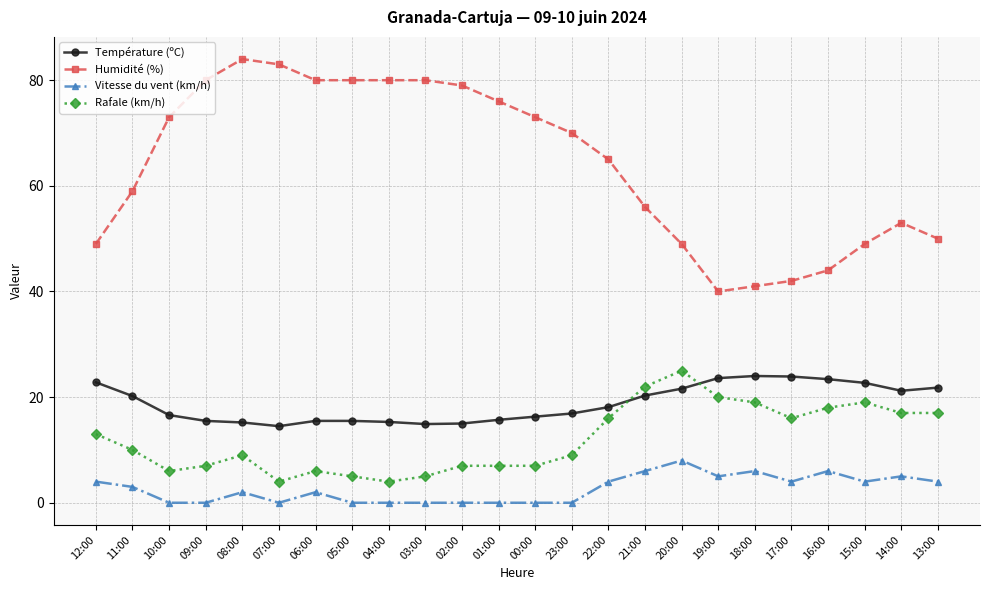

What value does the Vitesse du vent (km/h) series have at 12:00?

4.0